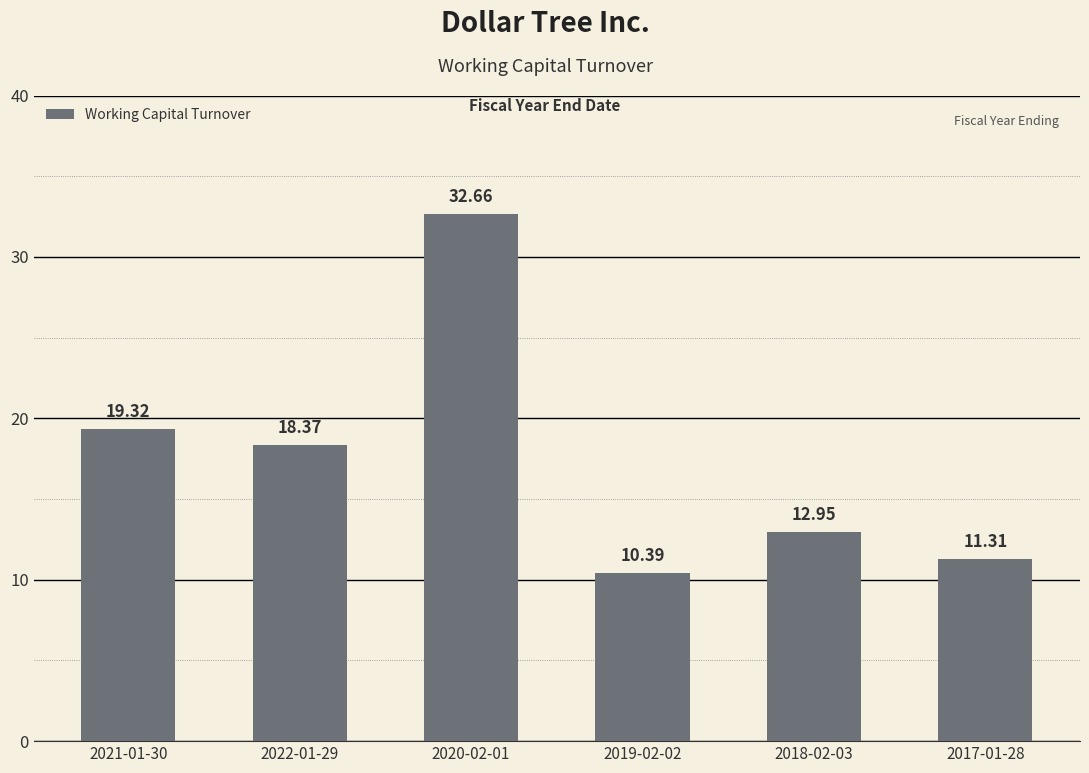

What is the value of the 6th bar from the left?

11.3